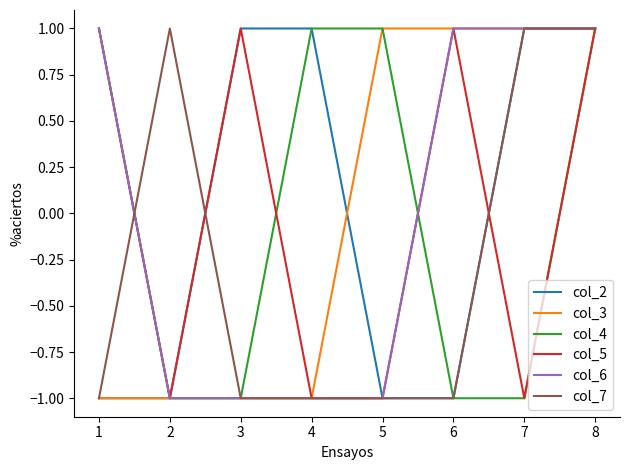

Is this an area chart (filled region under the line)?

No